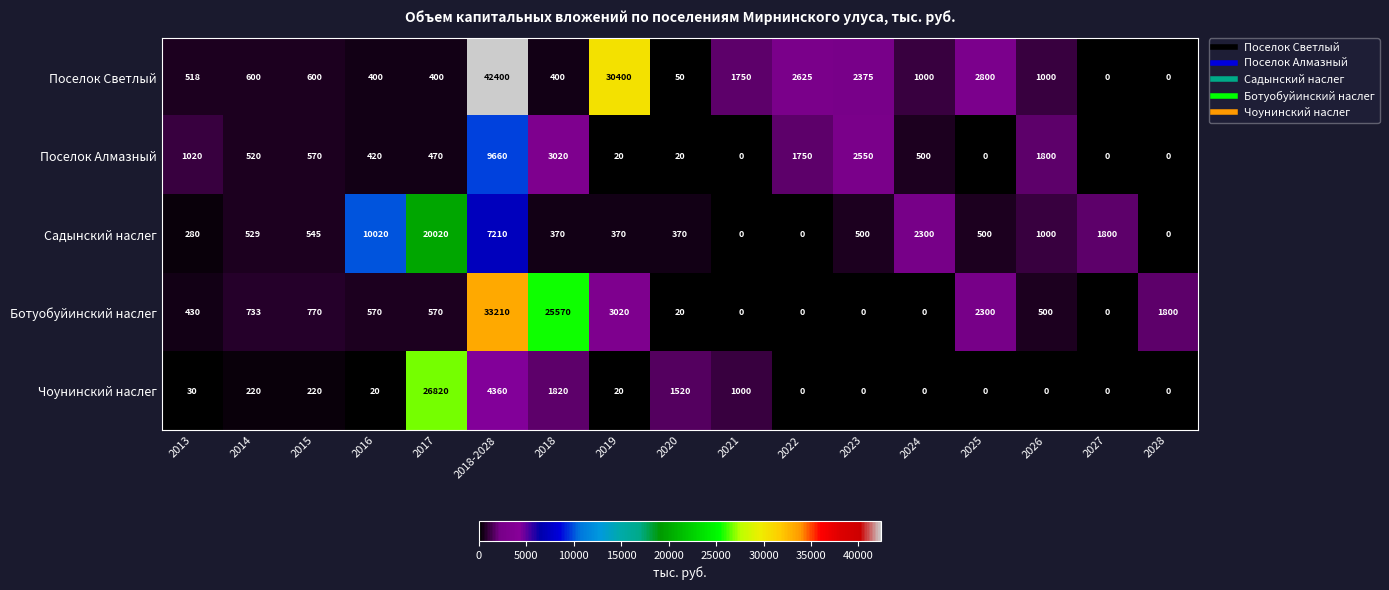

Read the Садынский наслег value at 2023.

500